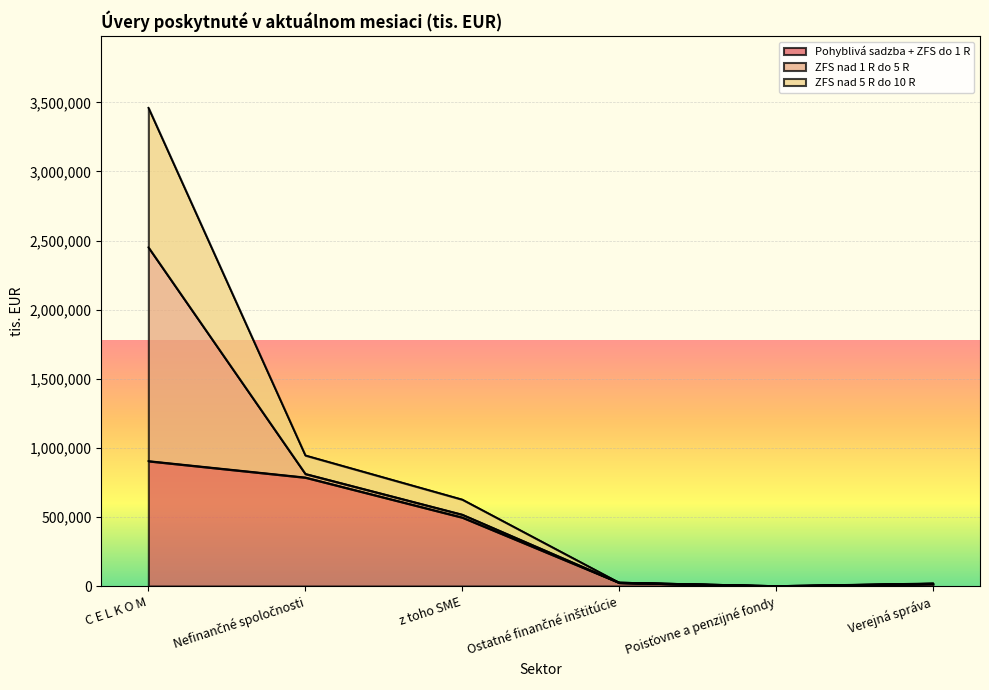

What is the value of the Pohyblivá sadzba + ZFS do 1 R point at the 1st from the left?

904589